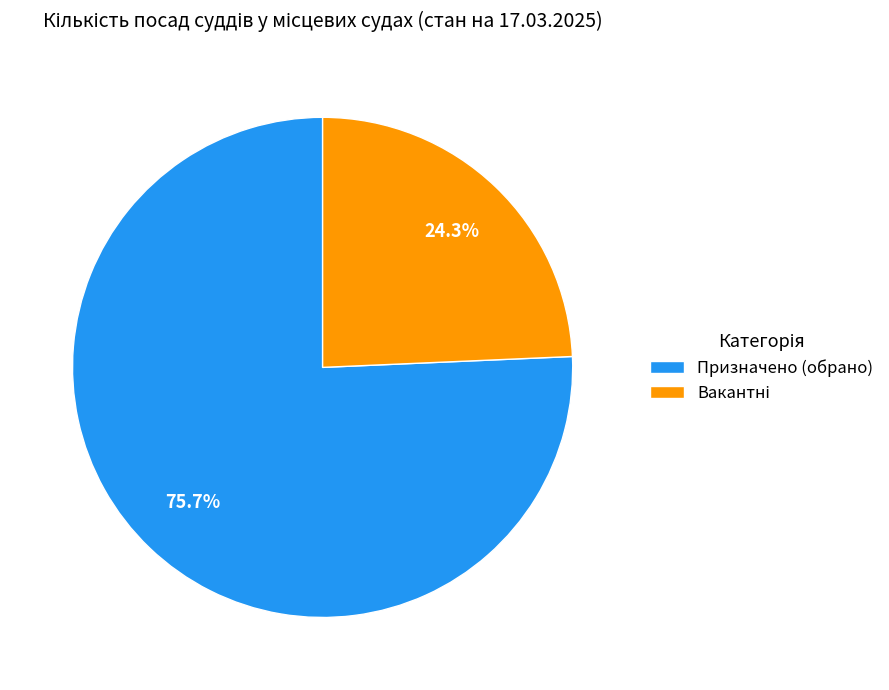

Does Призначено (обрано) represent more than half of the total?

Yes